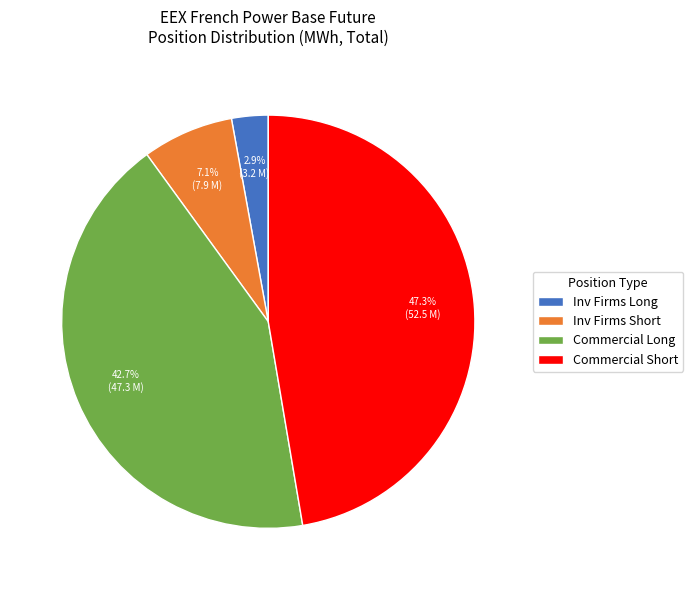

Count the number of slices in the pie.

4